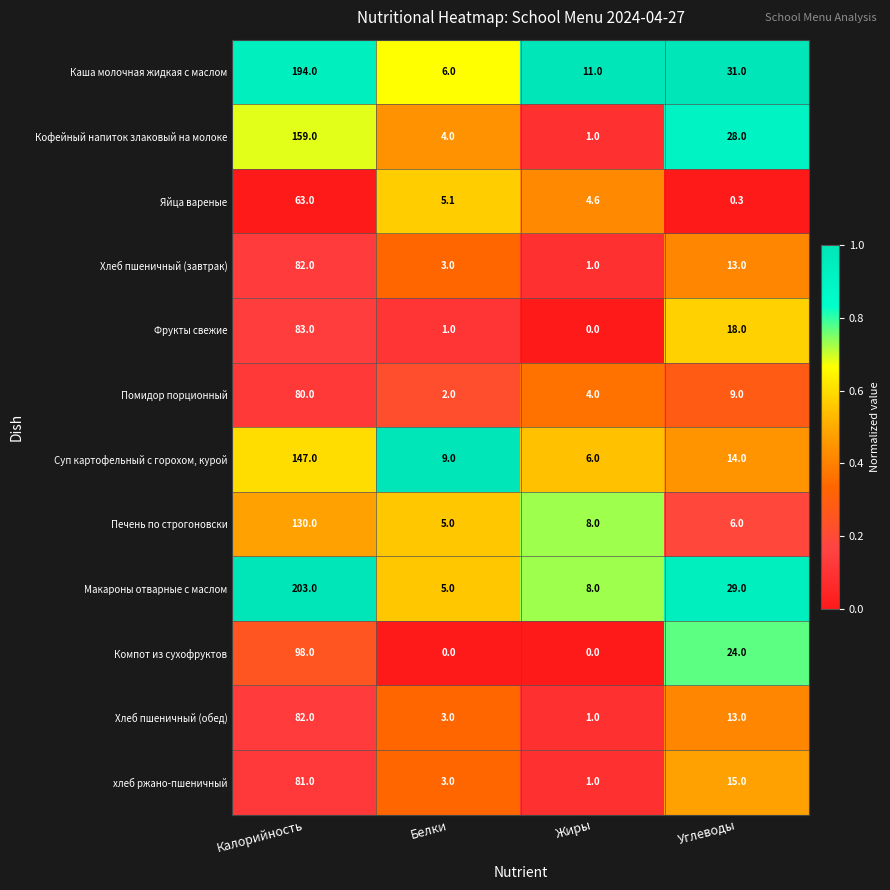

At which label is Суп картофельный с горохом, курой closest to 76?

Углеводы